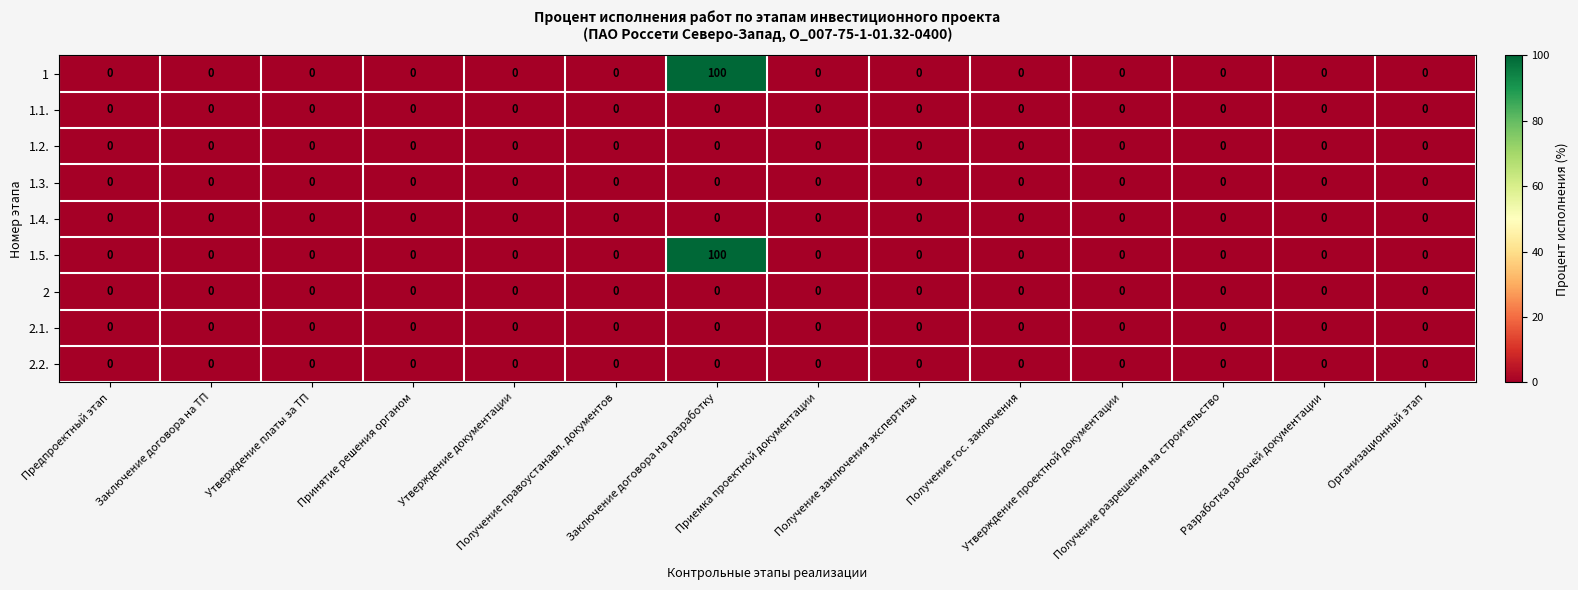

What is the maximum value shown in the chart?

100